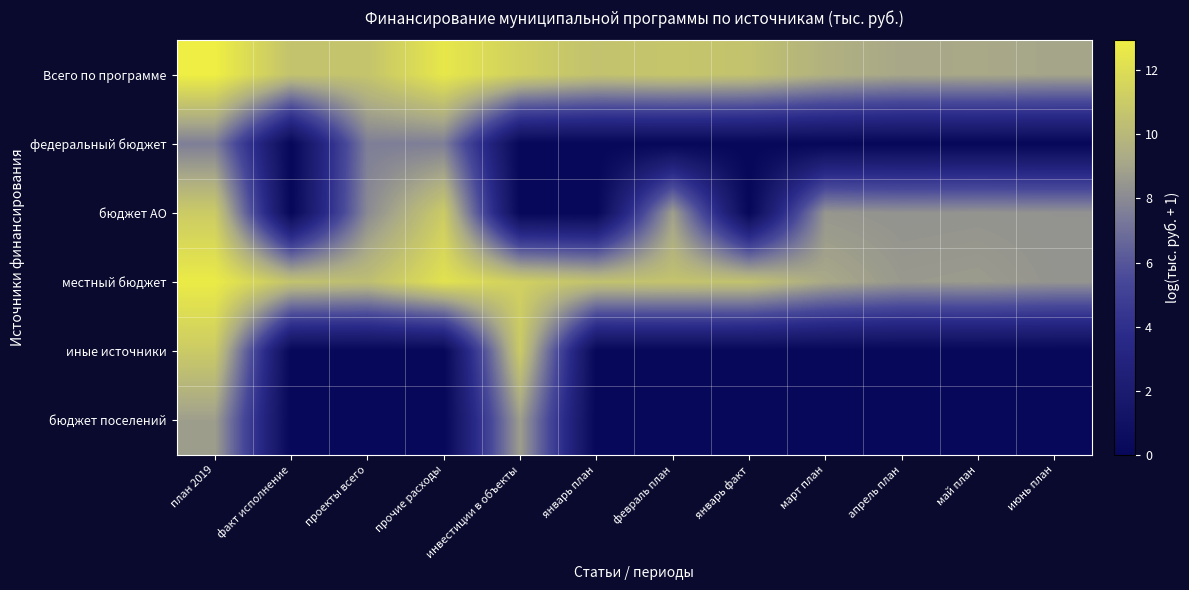

At февраль план, list the series in order from smallest to largest.

федеральный бюджет, иные источники, бюджет поселений, бюджет АО, местный бюджет, Всего по программе